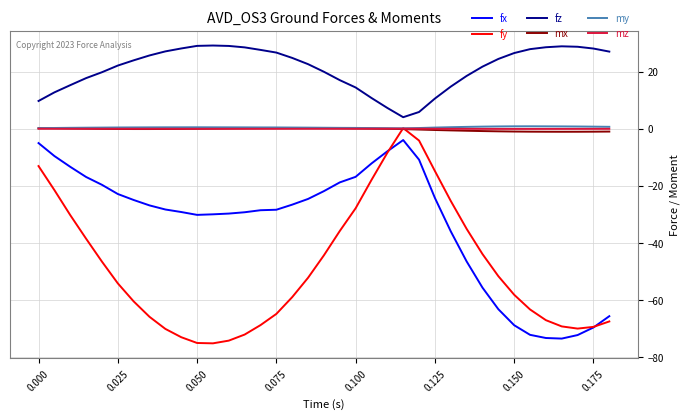

True or false: my and fx cross at least once.

False